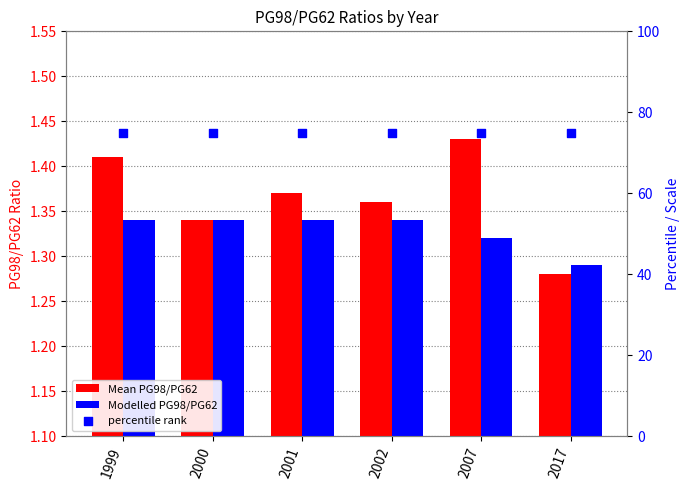

What are all the series names shown in the legend?

Mean PG98/PG62, Modelled PG98/PG62, percentile rank